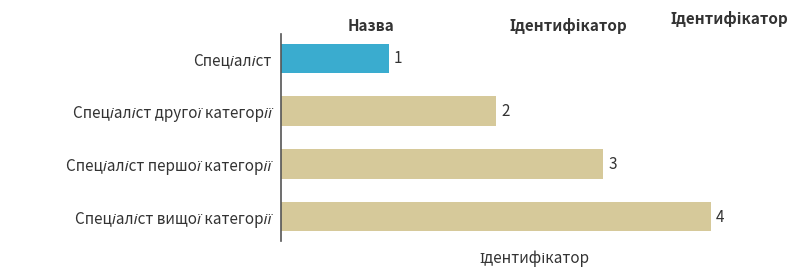

What is the value of the 2nd bar from the top?

2